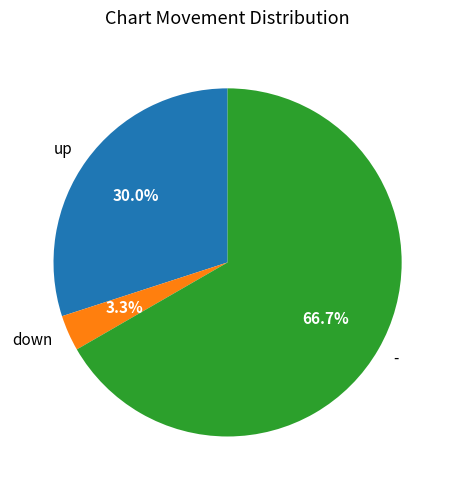

Rank the categories by value from highest to lowest.

-, up, down